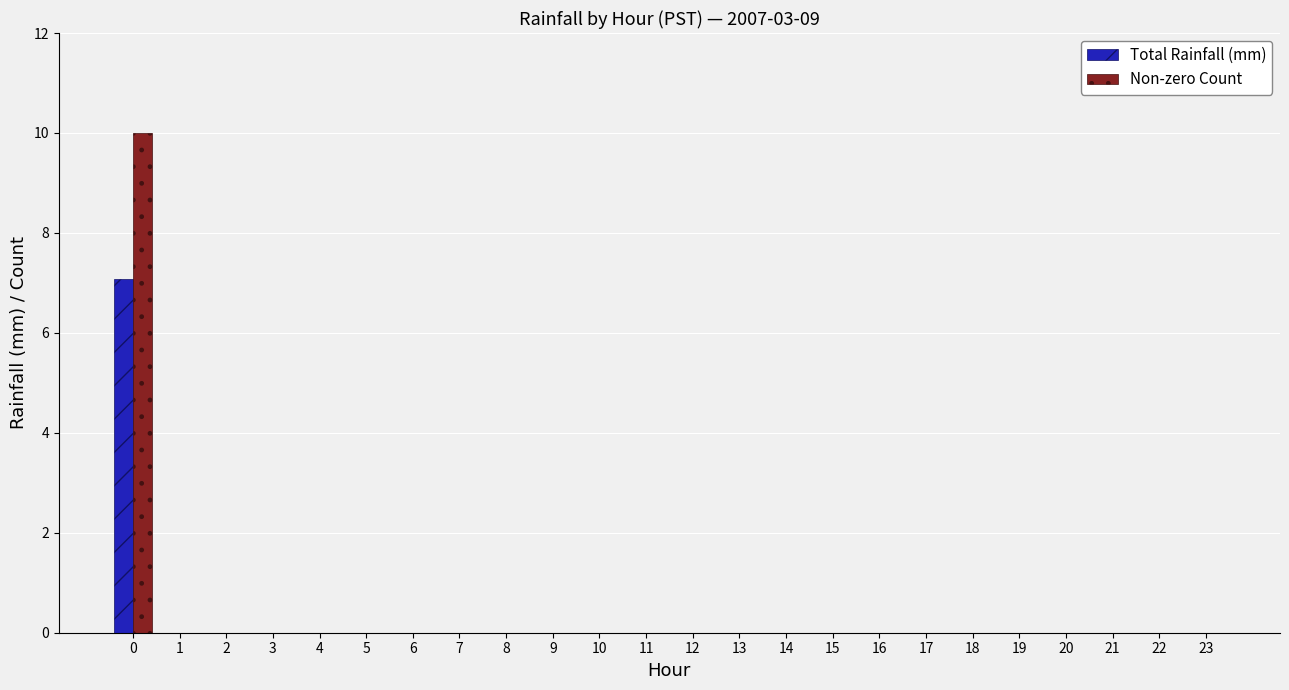

What is the sum of all Total Rainfall (mm) values?

7.1